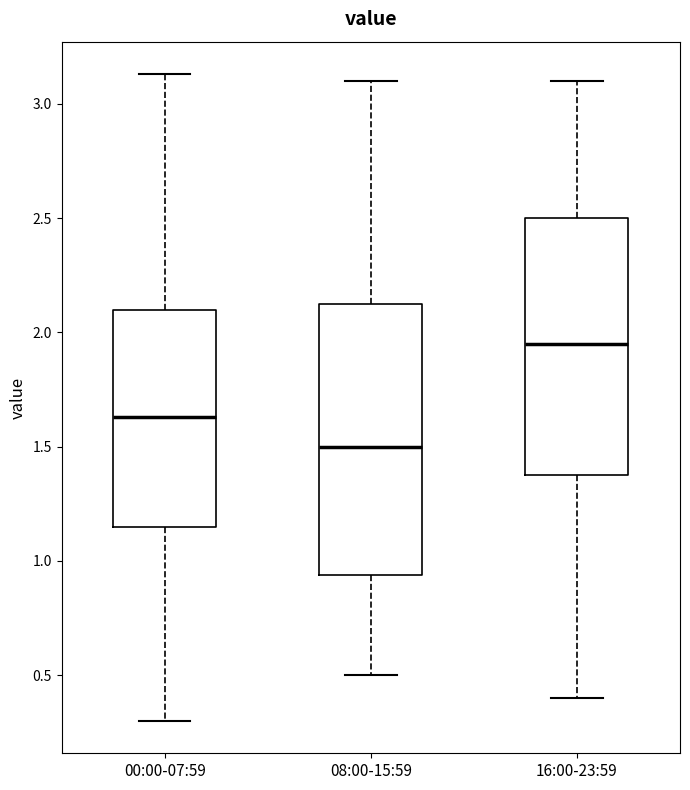

Which box has the highest median line?

16:00-23:59